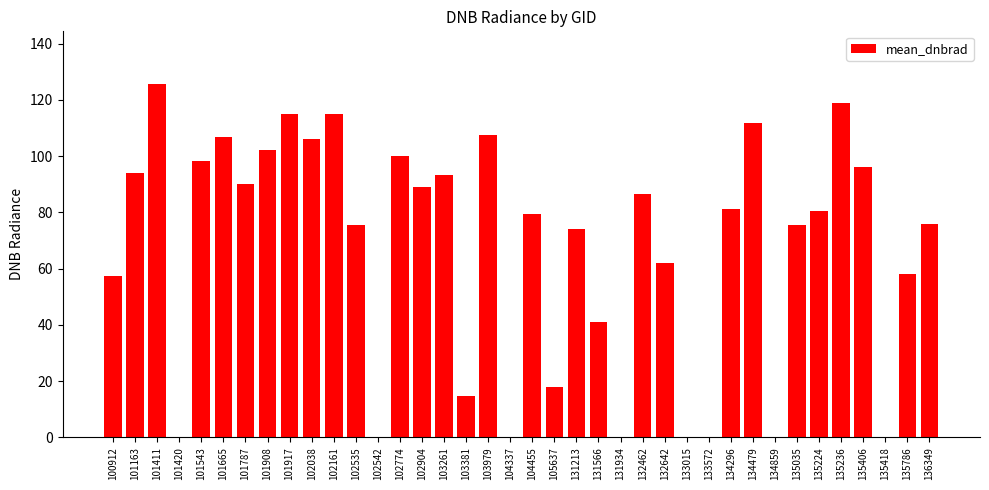

Are the bars horizontal?

No